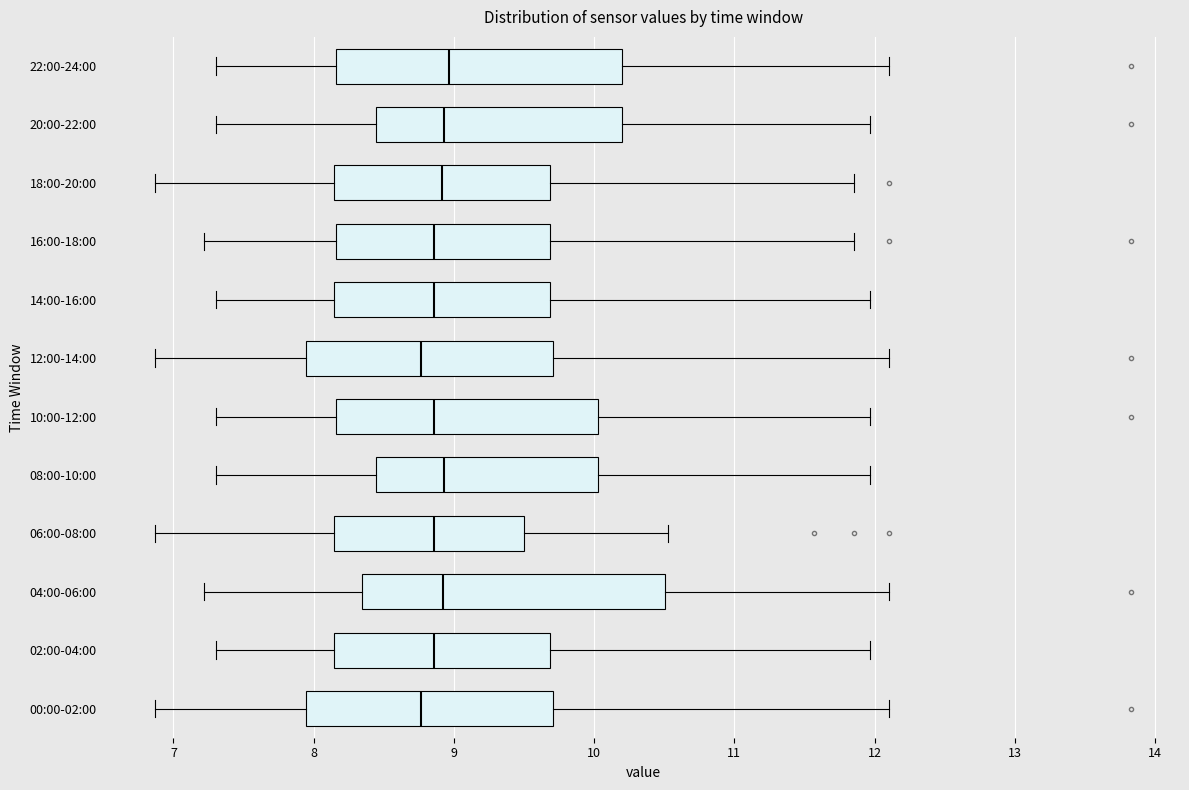

Where does the median line of the box for 08:00-10:00 sit on the x-axis? The values are not printed on the chart, so give them approximately, as read against the axis.

8.9